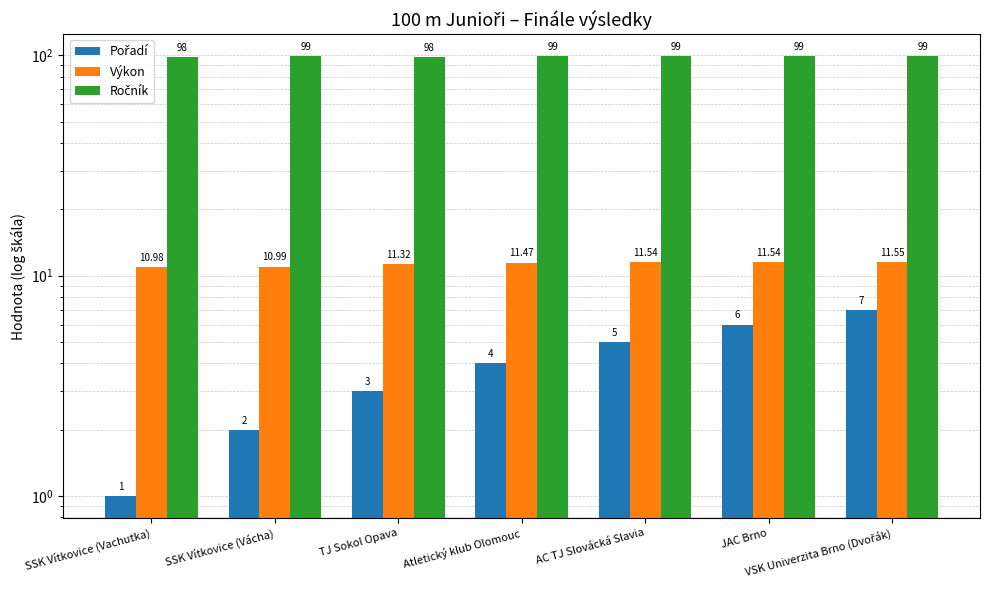

What is the label of the 1st bar from the right?

VSK Univerzita Brno (Dvořák)